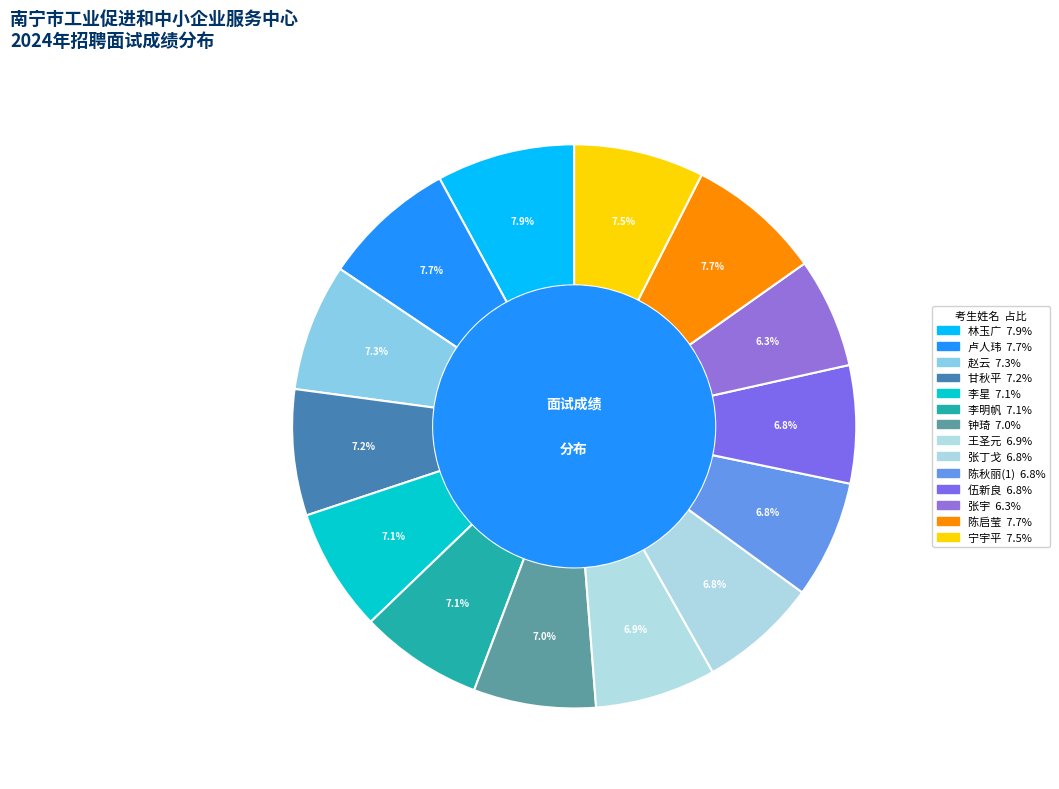

How many segments does this pie chart have?

14